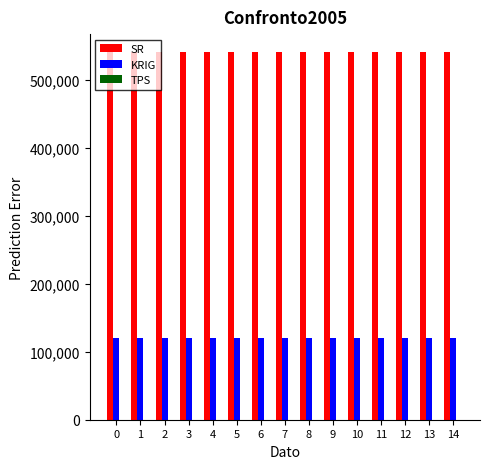

The KRIG series shows 119580 at 9. True or false?

True